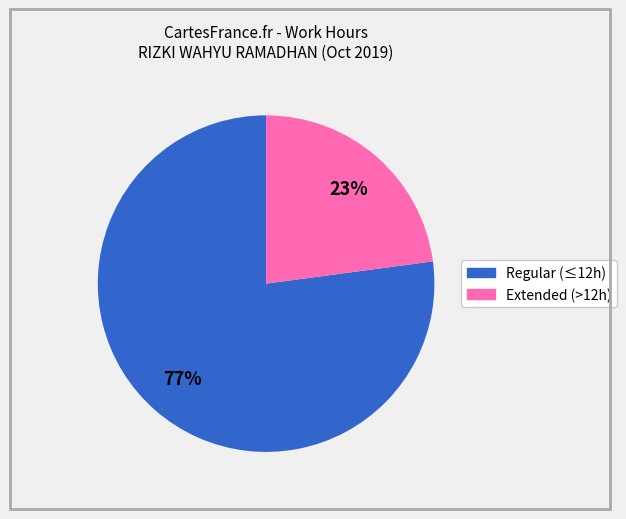

Is there a majority slice in this chart?

Yes